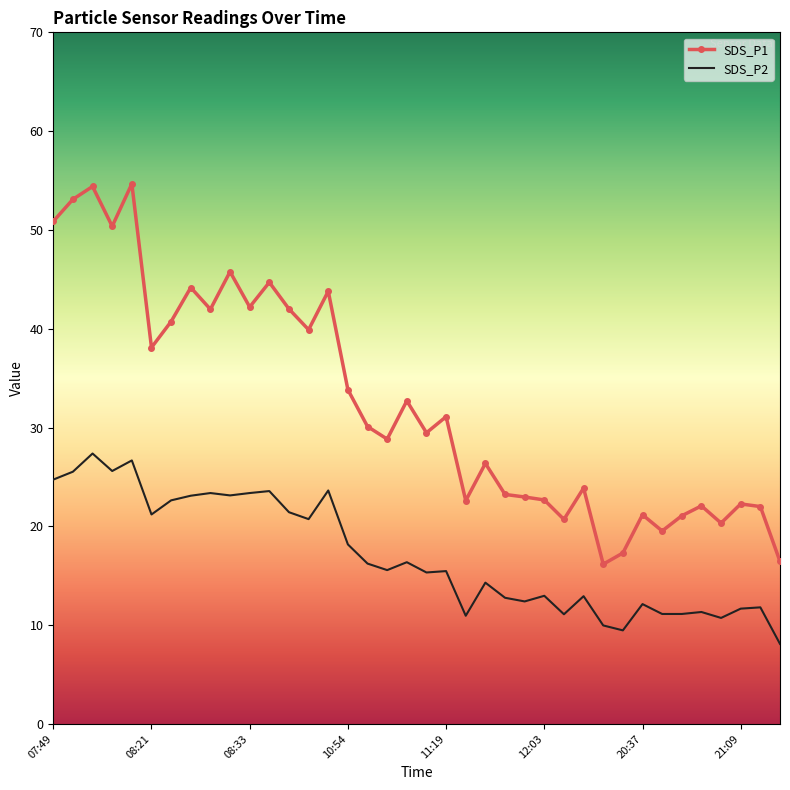

What is the difference between the maximum and minimum values in the SDS_P2 series?

19.3